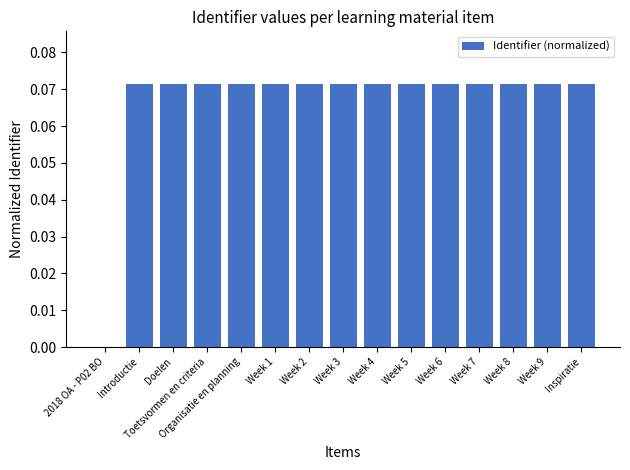

Between Week 4 and 2018 OA - P02 BO, which is larger?

Week 4